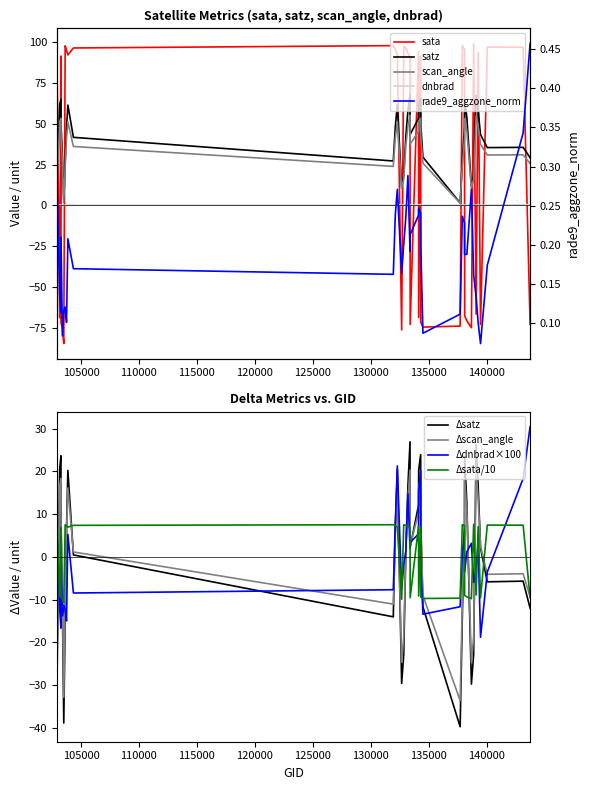

What is the maximum value for Δdnbrad×100?

30.5